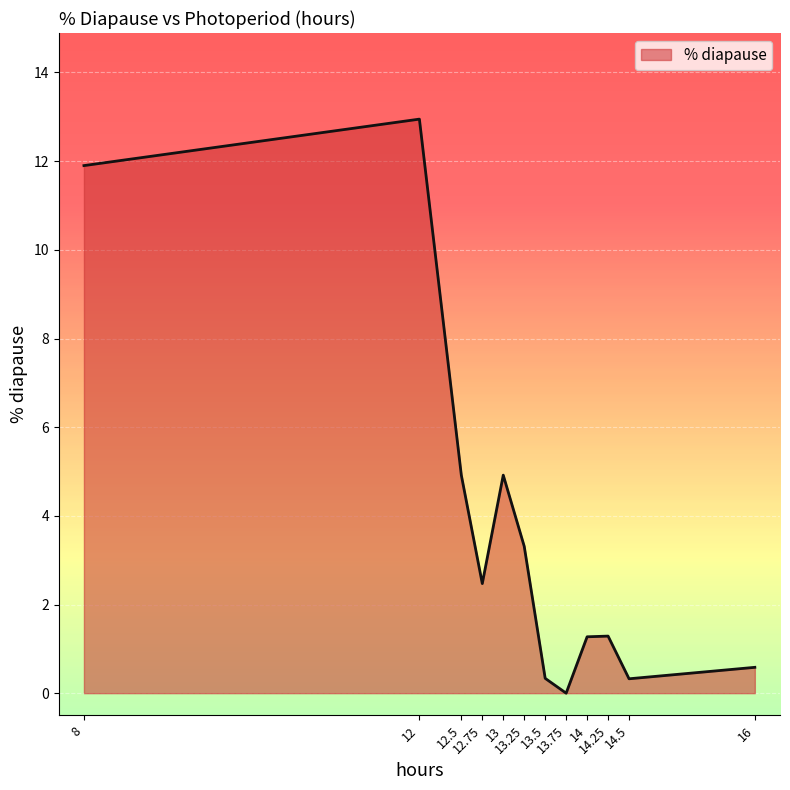

Reading right to left, what are all the values shown in this chart?

0.6	0.3	1.3	1.3	0.0	0.3	3.3	4.9	2.5	4.9	12.9	11.9